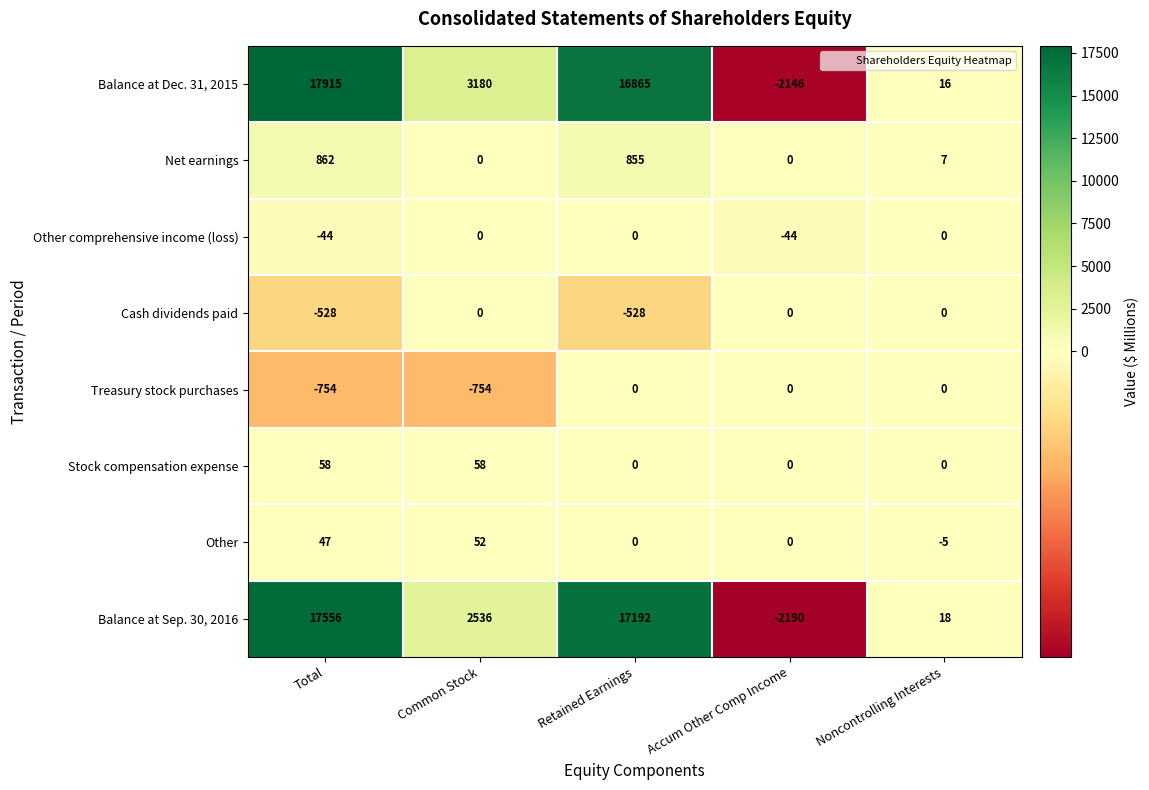

What is the difference between the second highest and minimum values in the Cash dividends paid series?

528